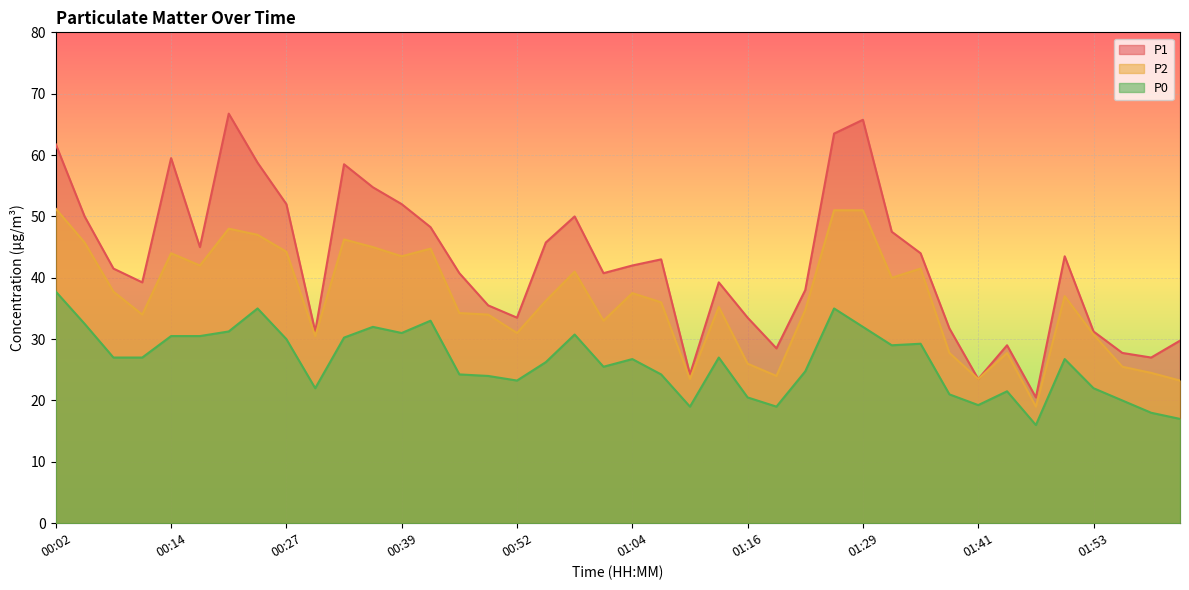

What position from the right is 00:17?

35